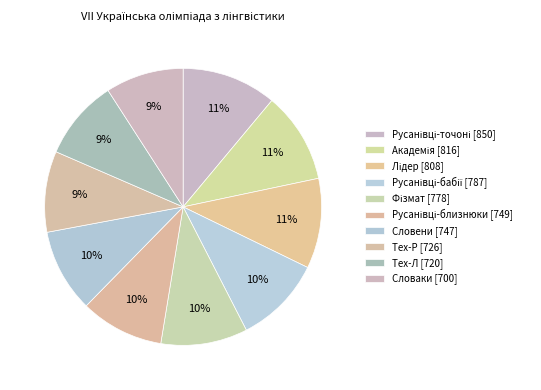

Does Академія account for over 50% of the chart?

No